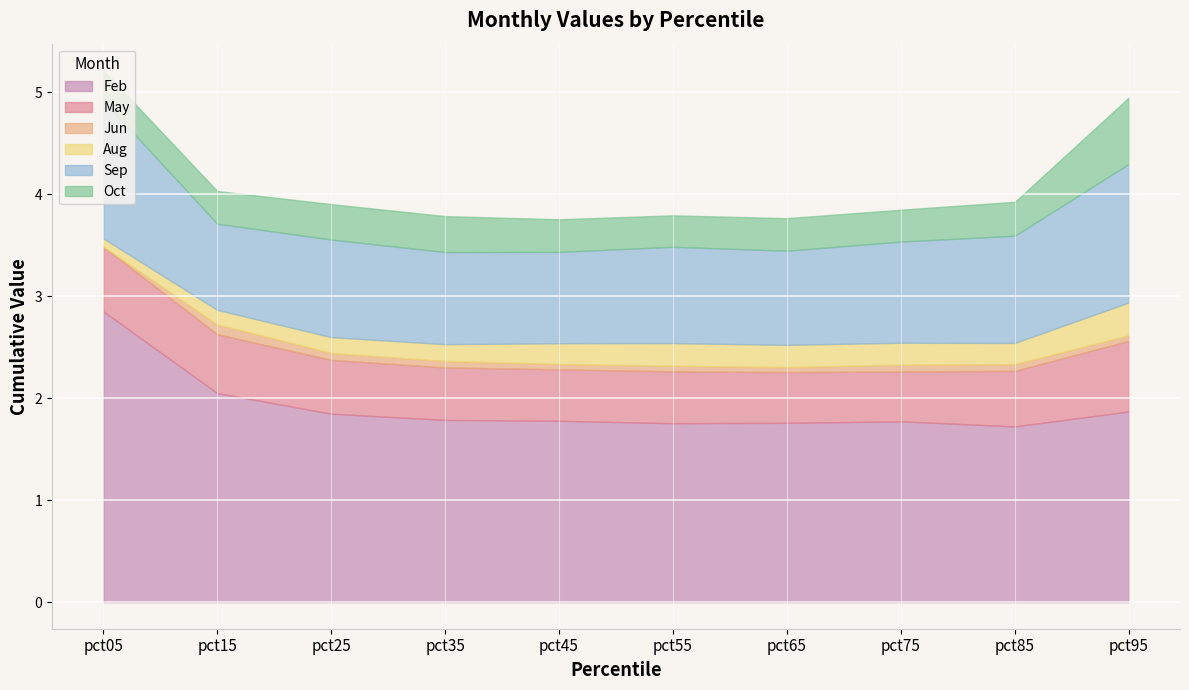

How many categories are shown in the chart?

10